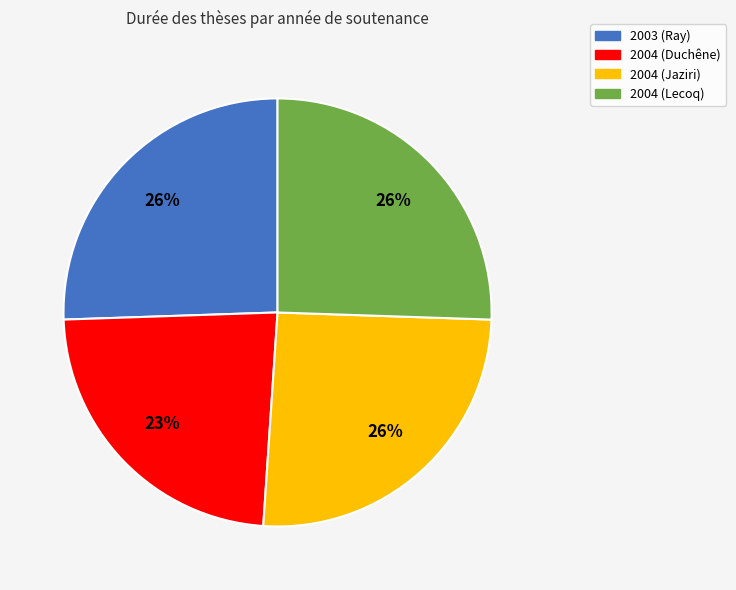

Count the number of slices in the pie.

4